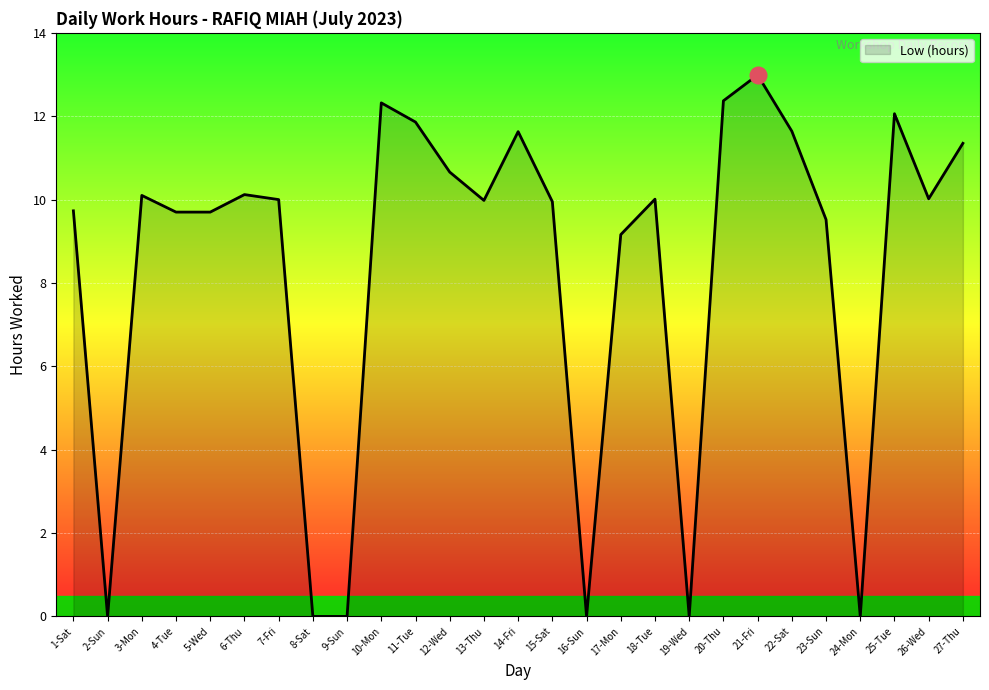

Does the chart have visible grid lines?

Yes